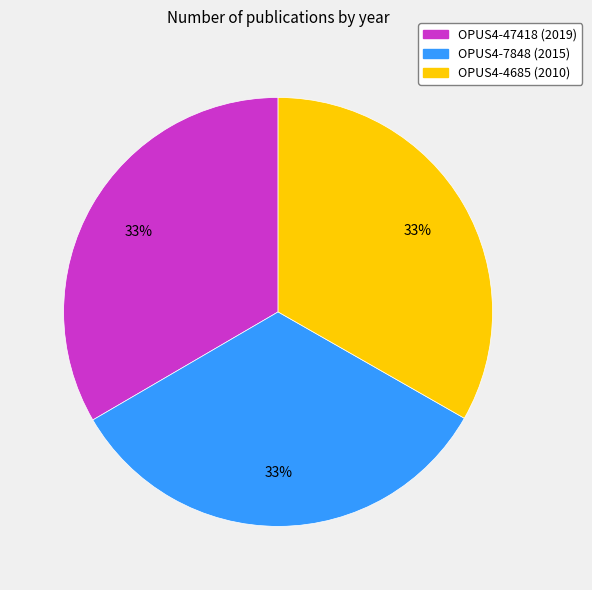

Is it true that OPUS4-47418 is 33% of the pie?

True